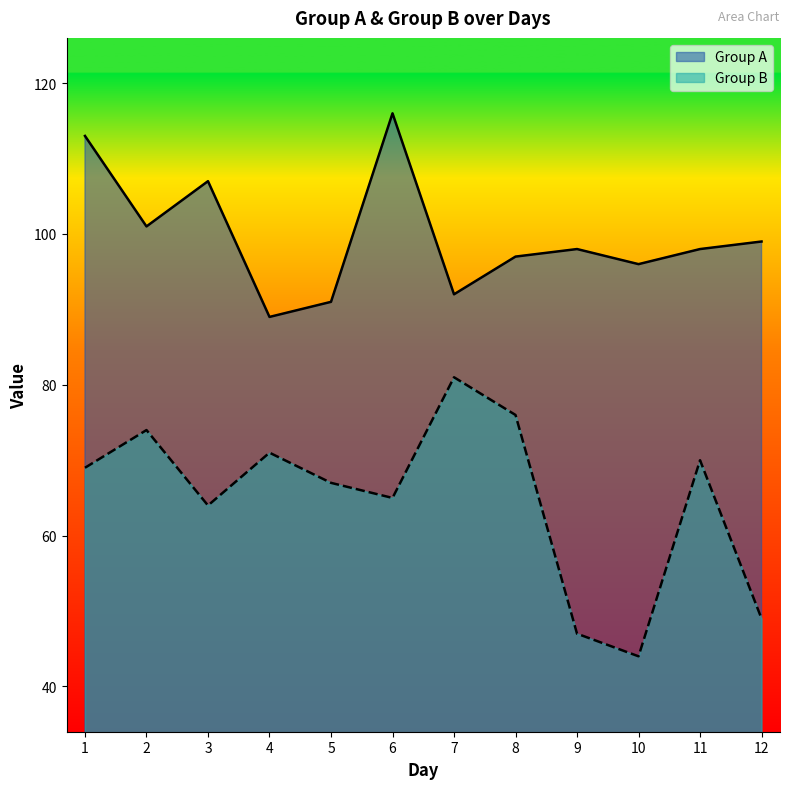

What is the value of the Group A point at the 5th from the left?

91